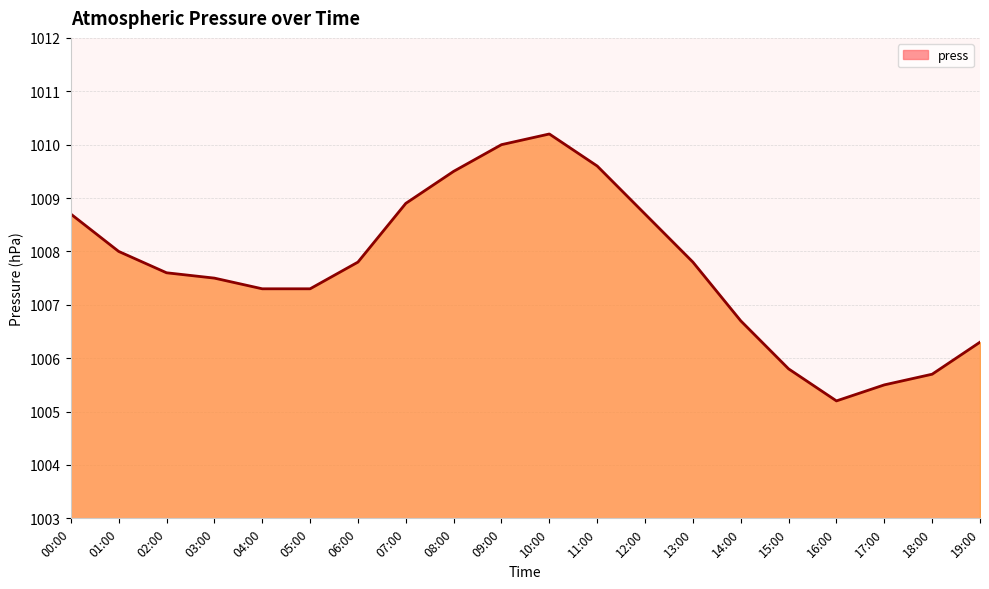

Reading left to right, list all the values displayed in this chart.

1008.7	1008.0	1007.6	1007.5	1007.3	1007.3	1007.8	1008.9	1009.5	1010.0	1010.2	1009.6	1008.7	1007.8	1006.7	1005.8	1005.2	1005.5	1005.7	1006.3